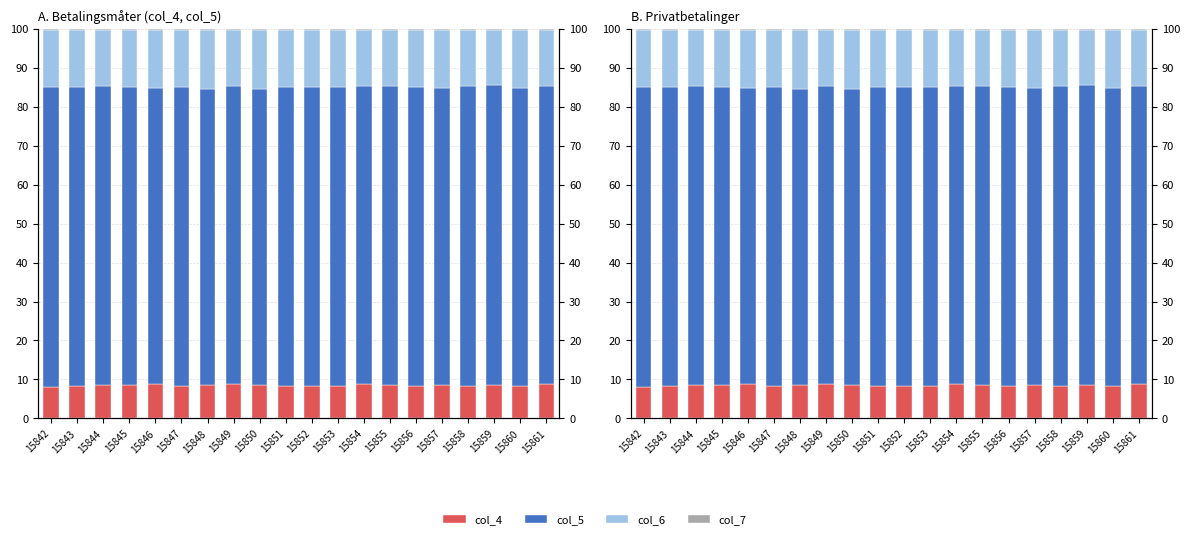

What is the difference between the col_4 values at 15850 and 15843?

0.3